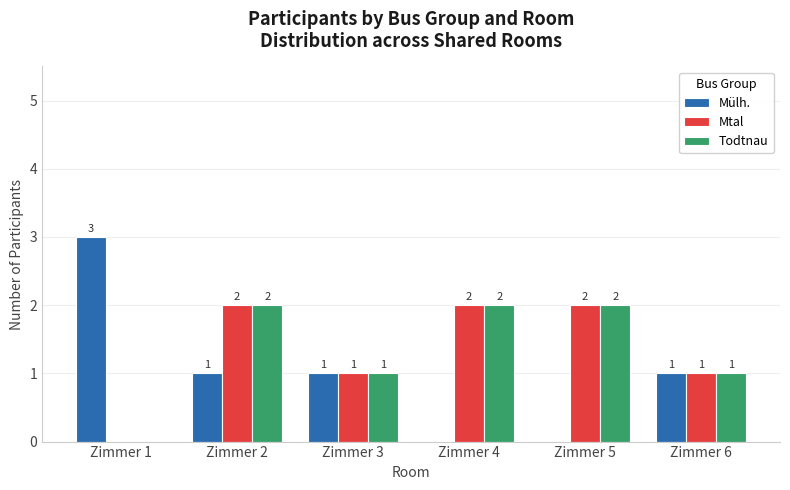

Is the value of Mülh. at Zimmer 3 greater than the value of Mtal at Zimmer 4?

No